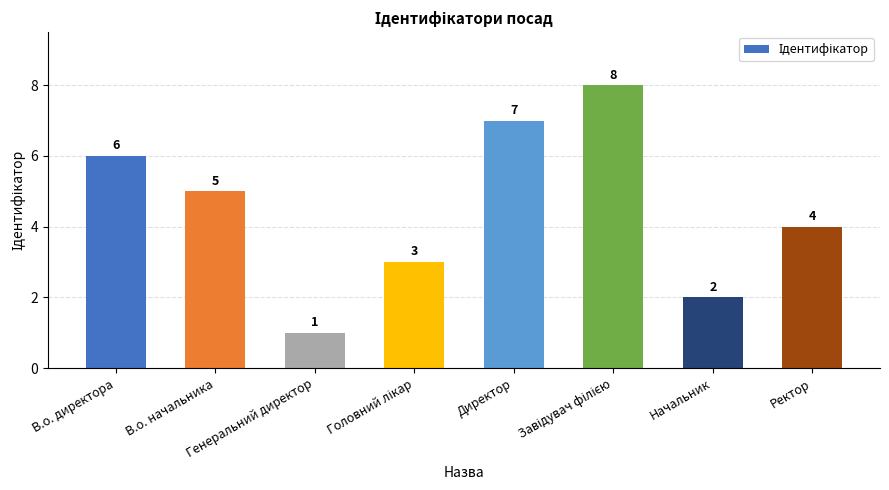

How many bars are there in total?

8